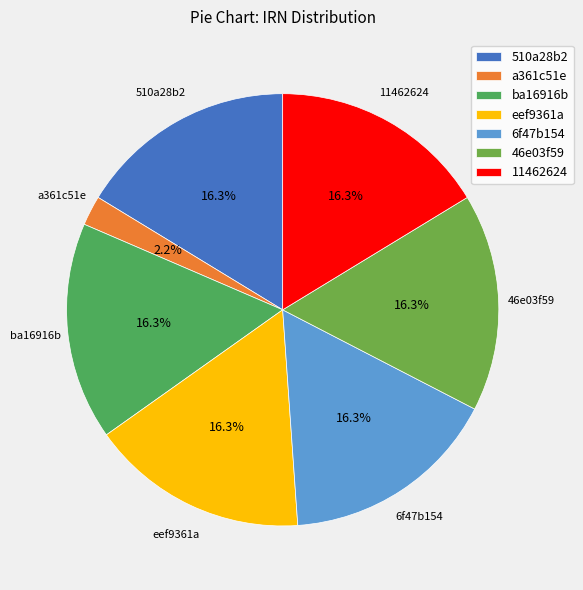

The eef9361a slice represents 16% of the pie. True or false?

True